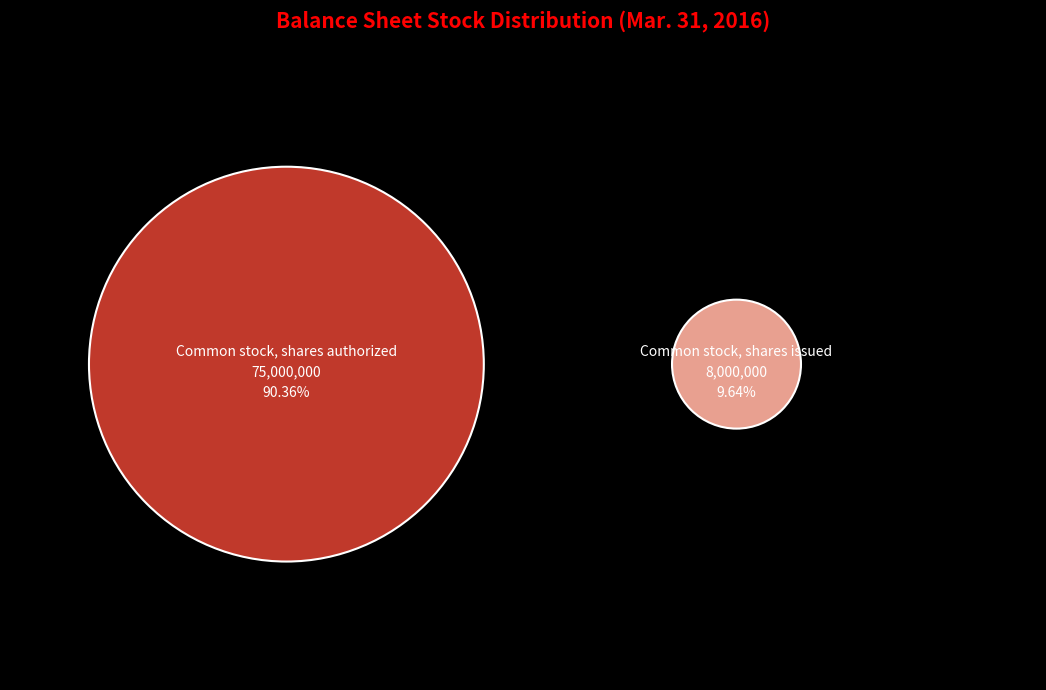

Which has a higher value, Common stock, shares authorized or Common stock, shares issued?

Common stock, shares authorized